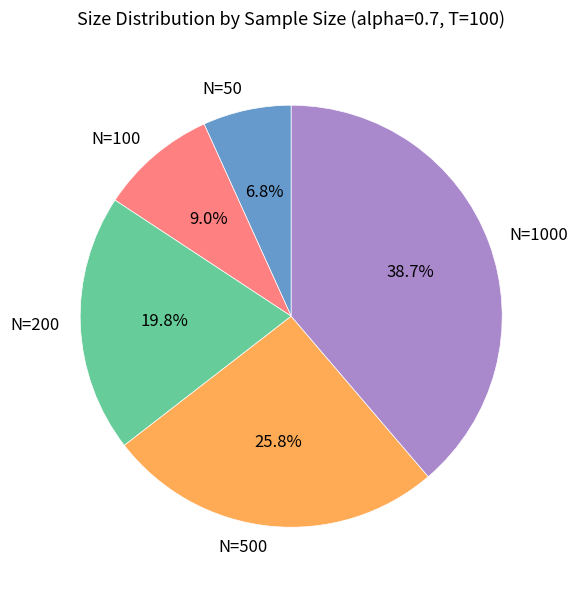

Rank the categories by value from highest to lowest.

N=1000, N=500, N=200, N=100, N=50